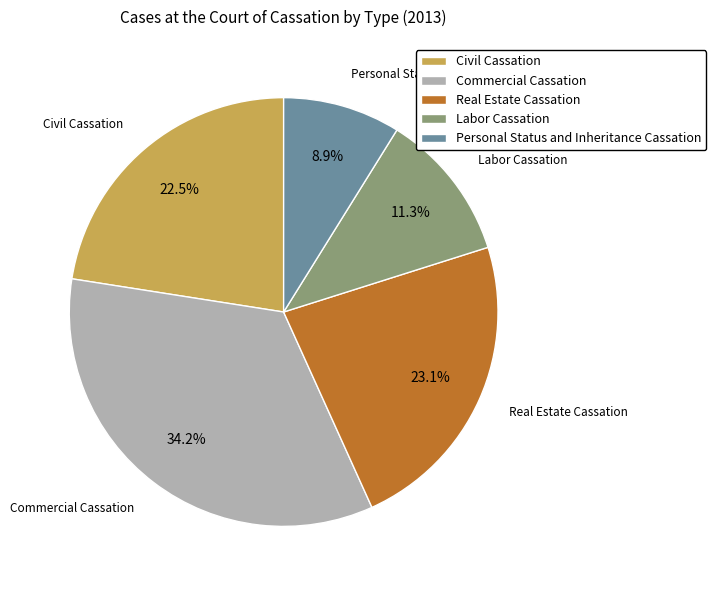

To the nearest percent, what is the difference between the largest and smallest slice percentages?

25%